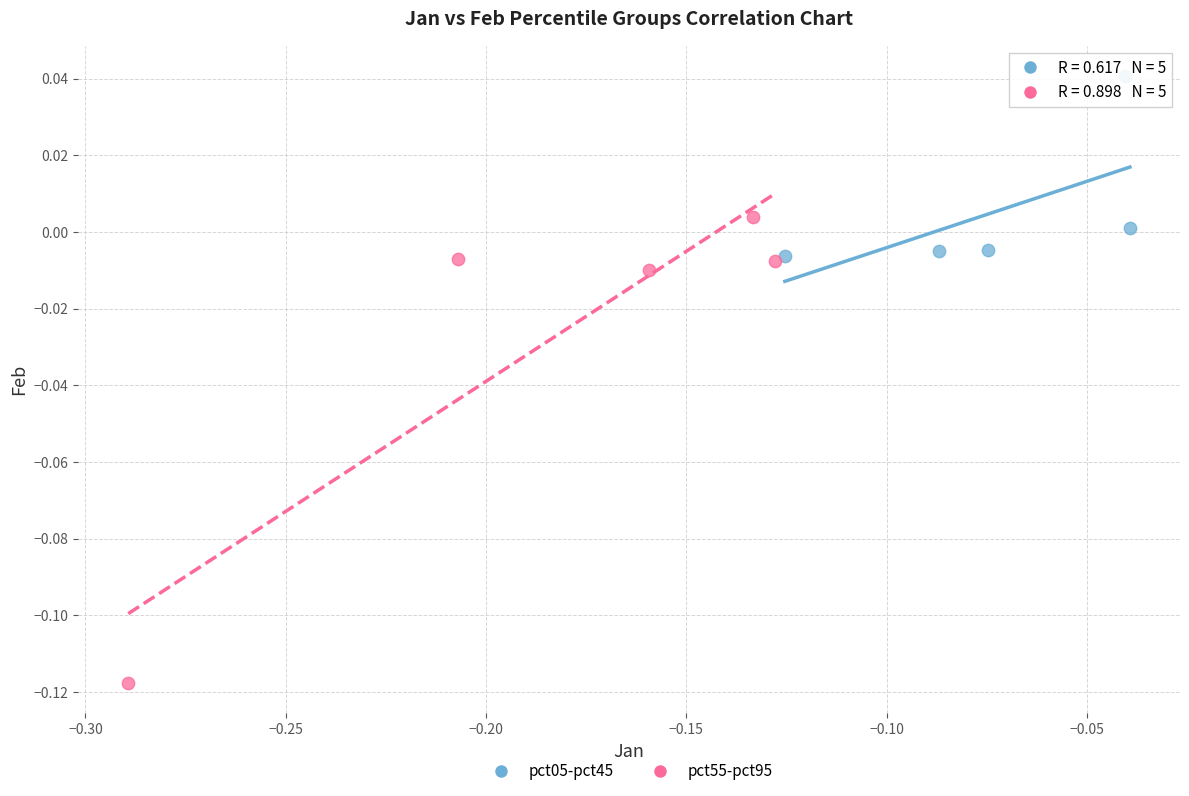

Which series reaches the minimum Y coordinate?

pct55-pct95